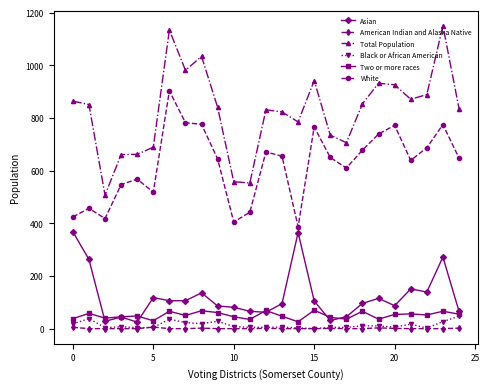

Which series has the largest total across all categories?

Total Population